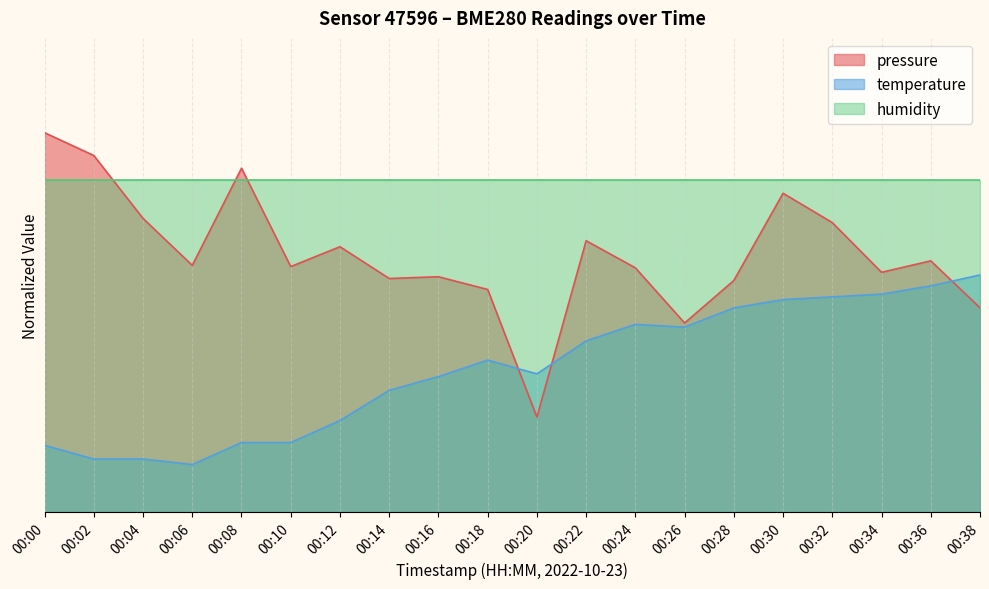

How many interior local valleys does the pressure series have?

6